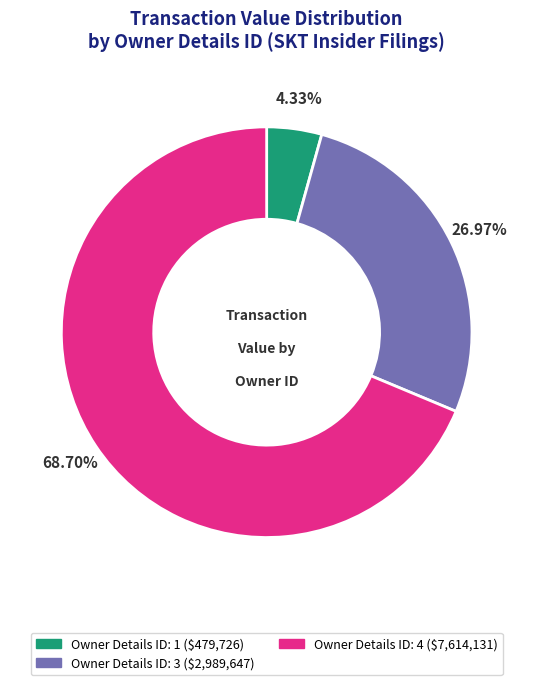

Is there a majority slice in this chart?

Yes